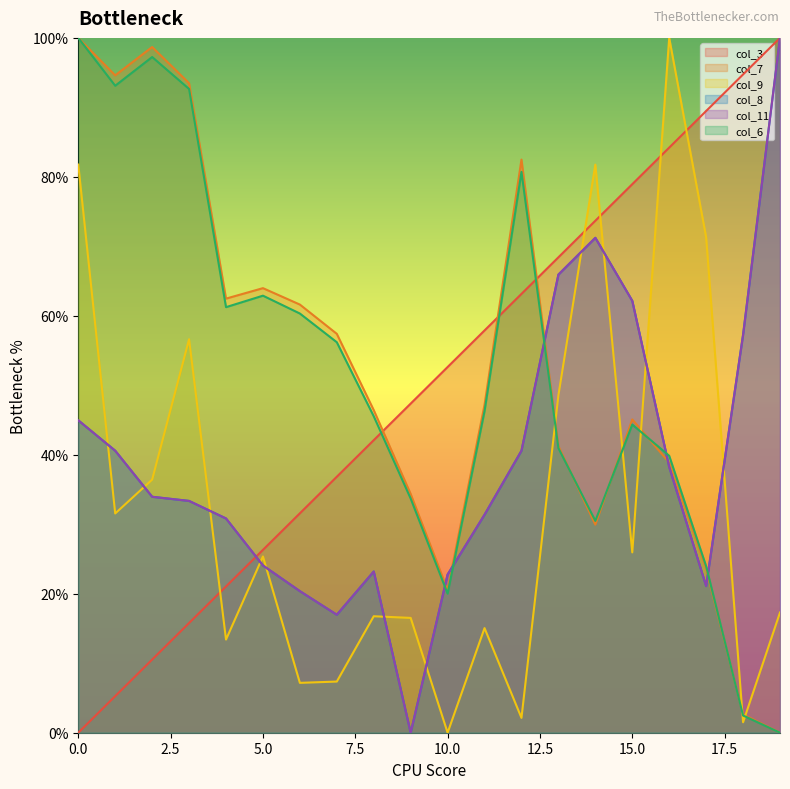

What is the value of the col_3 point at the 6th from the left?

26.3